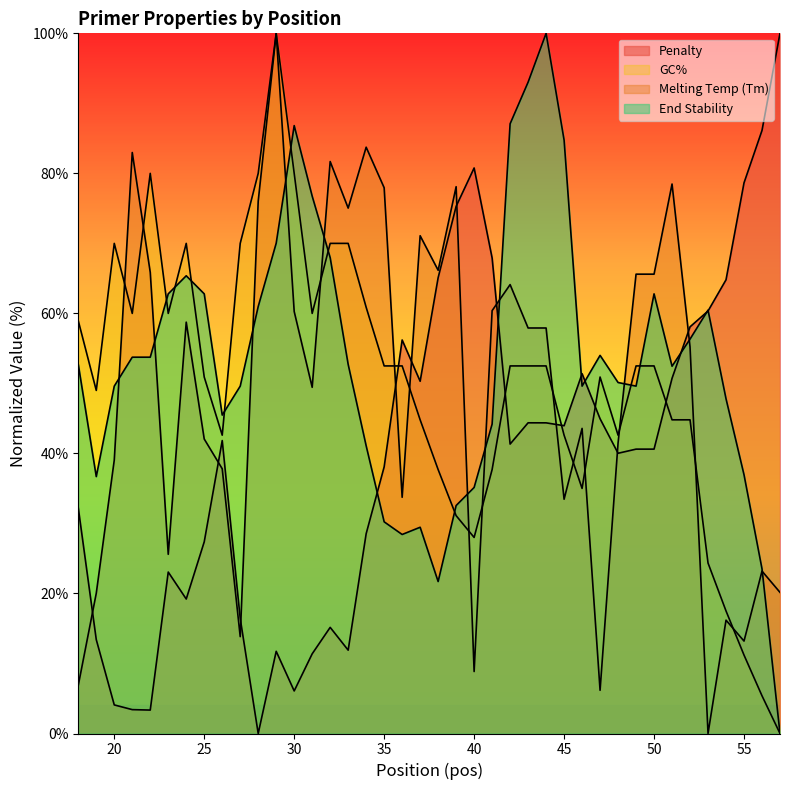

Does the chart display data point markers on the line(s)?

No